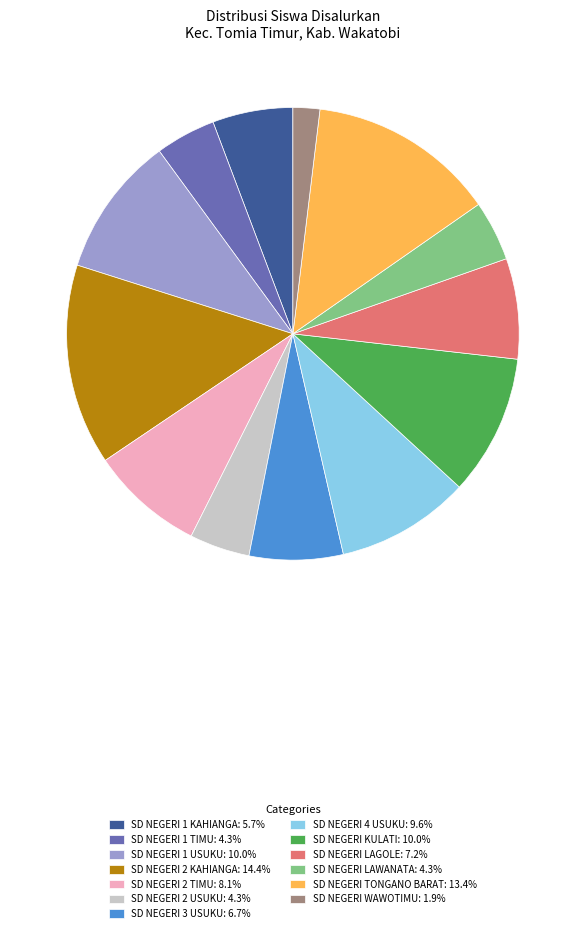

Approximately how many times larger is the value at SD NEGERI 1 KAHIANGA compared to SD NEGERI 2 TIMU?

0.7